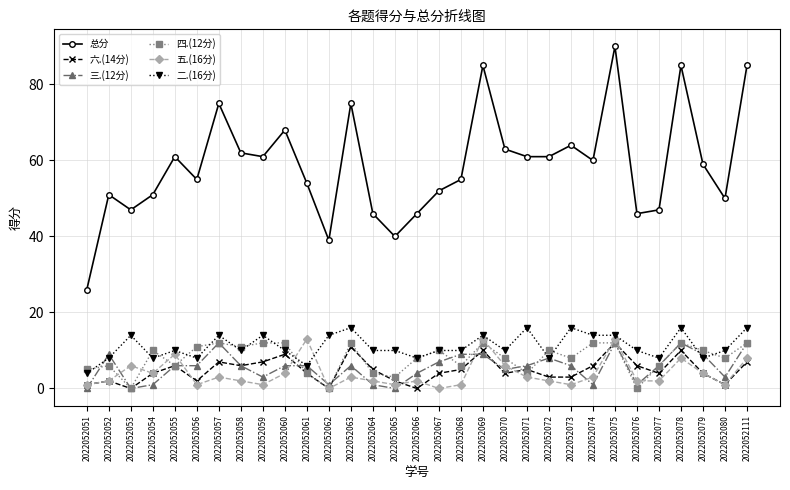

Count the number of data series in this chart.

6